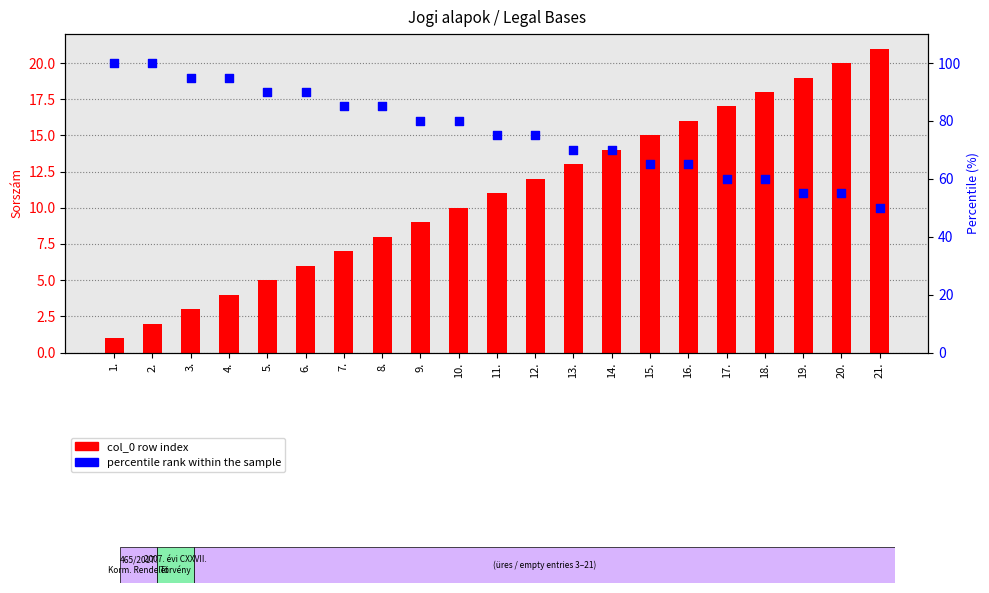

Which series reaches the maximum Y coordinate?

percentile rank within the sample